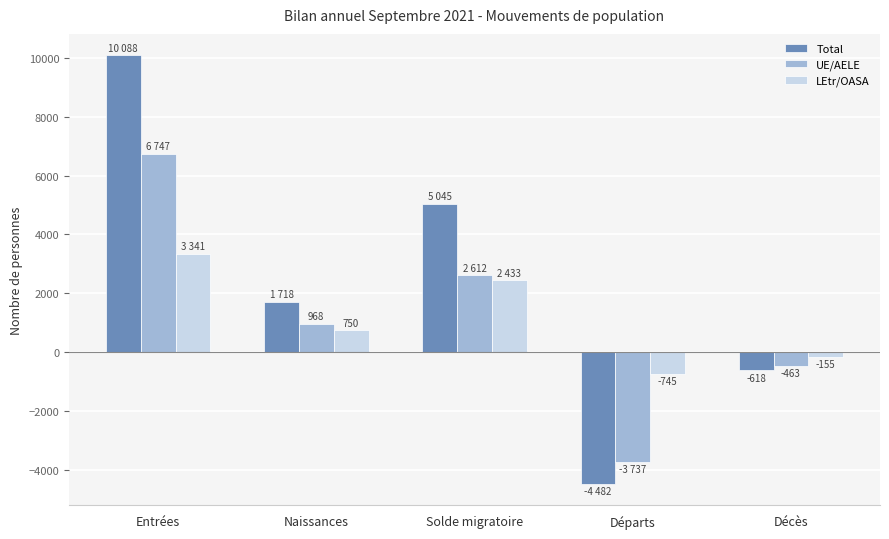

Between Naissances and Décès, which series saw the biggest shift?

Total